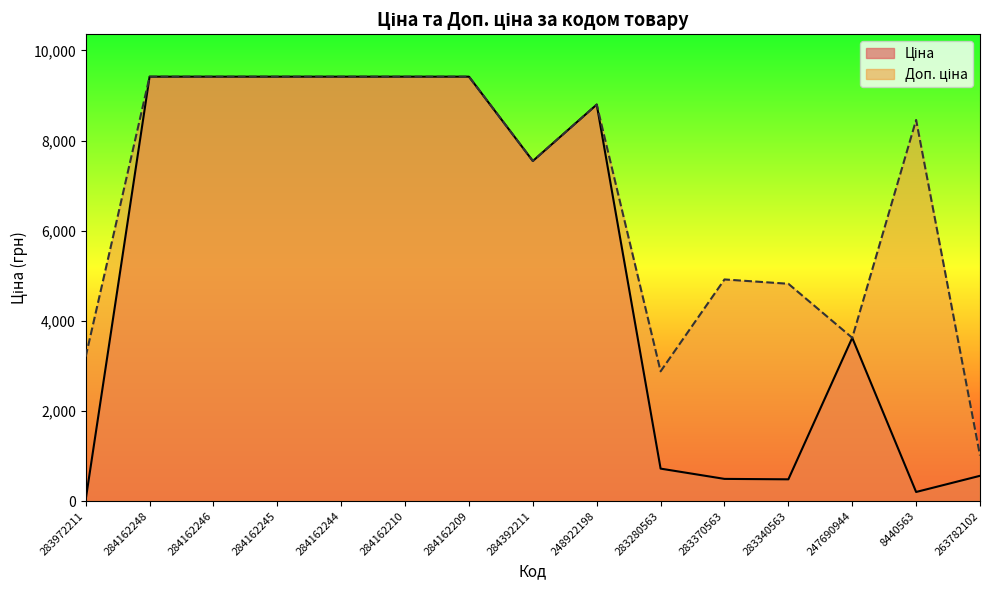

Reading right to left, what are all the values shown in this chart?

Ціна: 263782102=560.2	8440563=201.3	247690944=3622.2	283340563=482.1	283370563=491.7	283280563=719.6	248922198=8797.6	284392211=7545.9	284162209=9416.9	284162210=9416.9	284162244=9416.9	284162245=9416.9	284162246=9416.9	284162248=9416.9	283972211=32.0
Доп. ціна: 263782102=1011.0	8440563=8456.7	247690944=3622.2	283340563=4821.4	283370563=4917.4	283280563=2878.5	248922198=8797.6	284392211=7545.9	284162209=9416.9	284162210=9416.9	284162244=9416.9	284162245=9416.9	284162246=9416.9	284162248=9416.9	283972211=3205.0